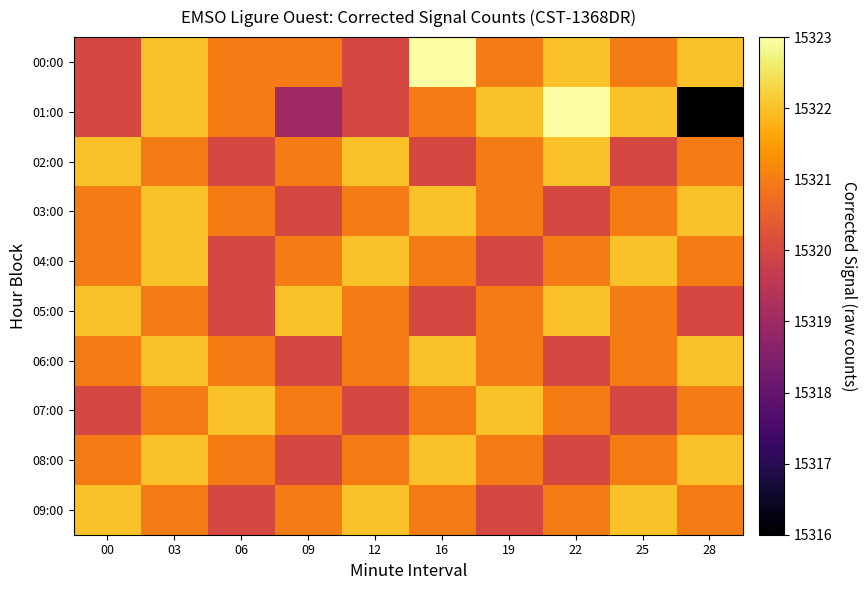

Count the number of categories in the chart.

10